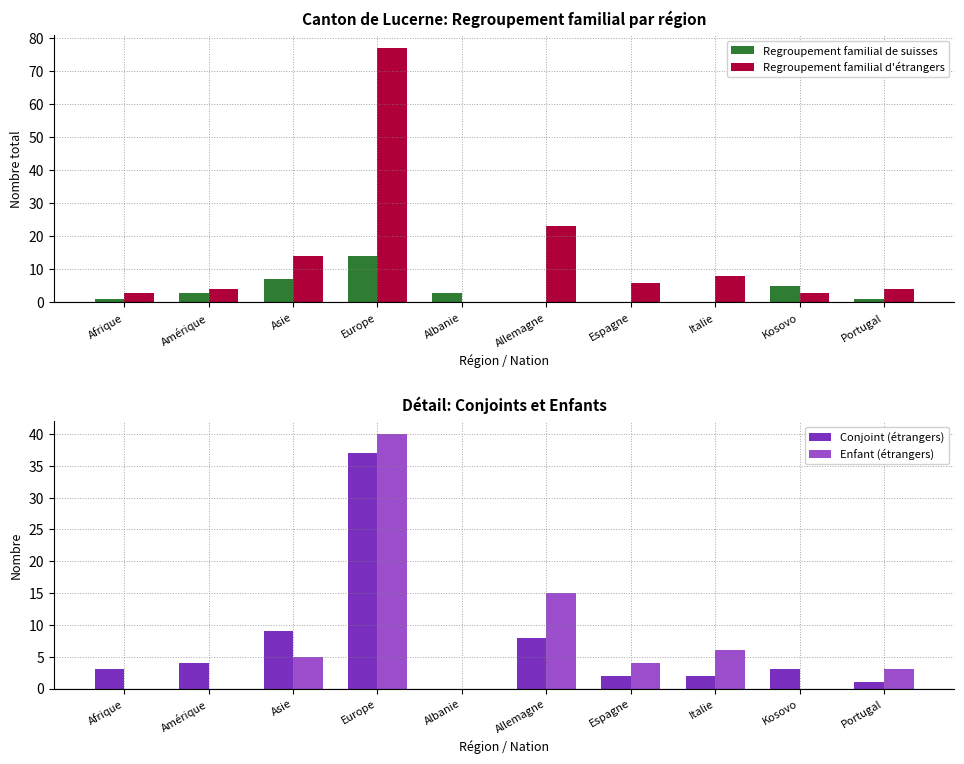

Which series changed the most between Europe and Kosovo?

Regroupement familial d'étrangers